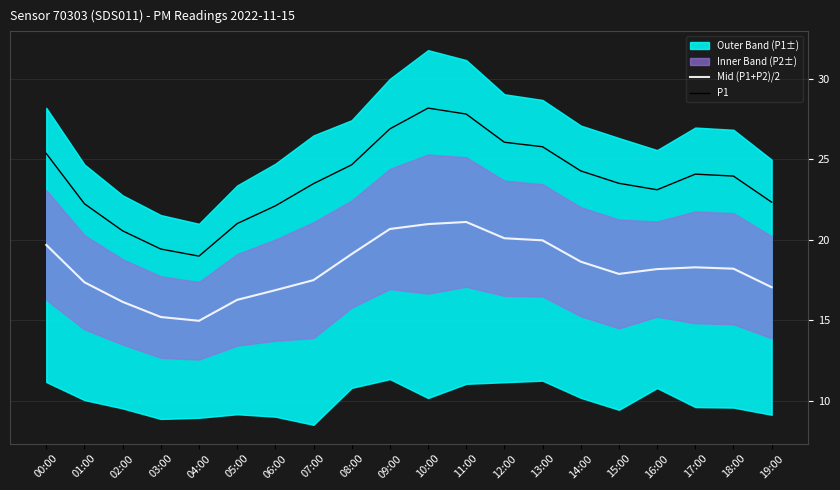

What is the label of the 18th point from the left?

17:00